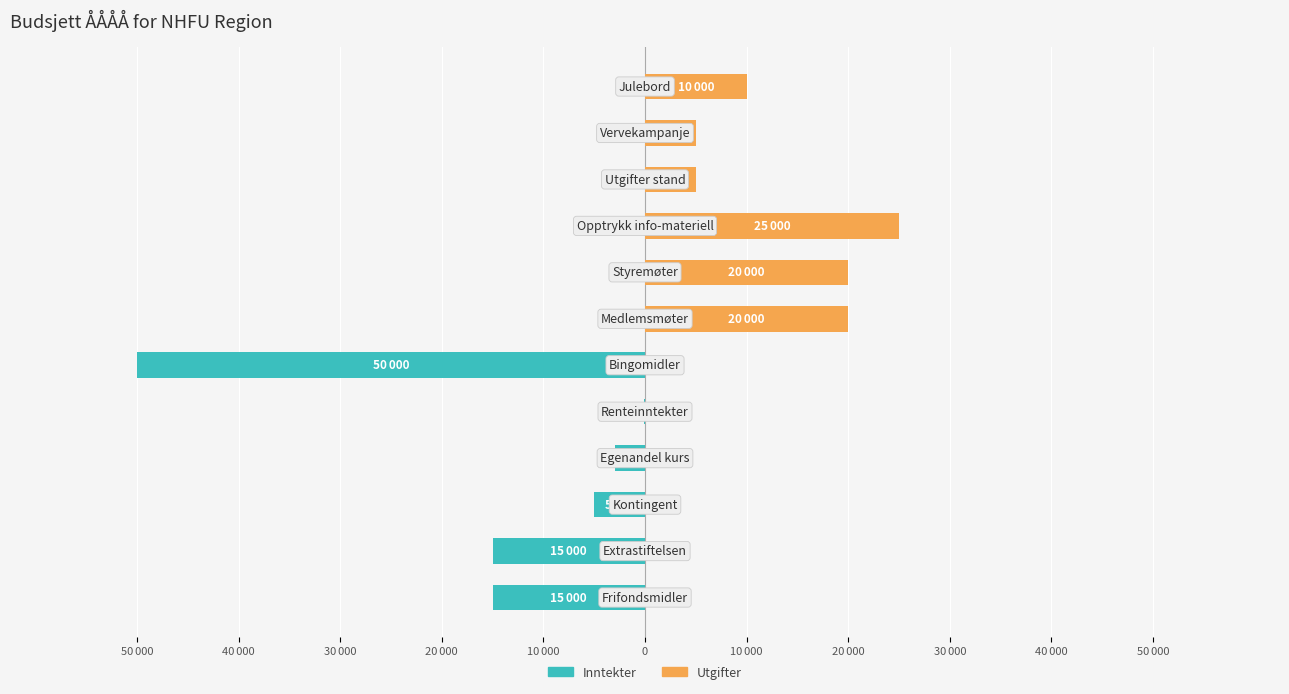

Reading left to right, list all the values displayed in this chart.

Inntekter: -15000	-15000	-5000	-3000	-123	-50000	0	0	0	0	0	0
Utgifter: 0	0	0	0	0	0	20000	20000	25000	5000	5000	10000